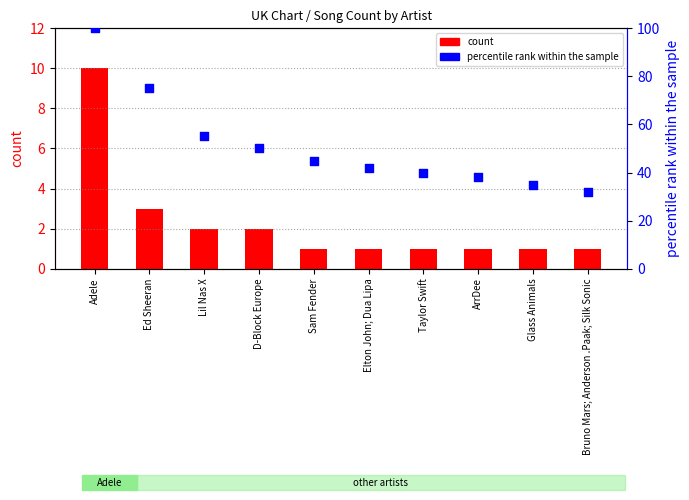

Is the value of count at Bruno Mars; Anderson .Paak; Silk Sonic greater than the value of percentile rank within the sample at Glass Animals?

No